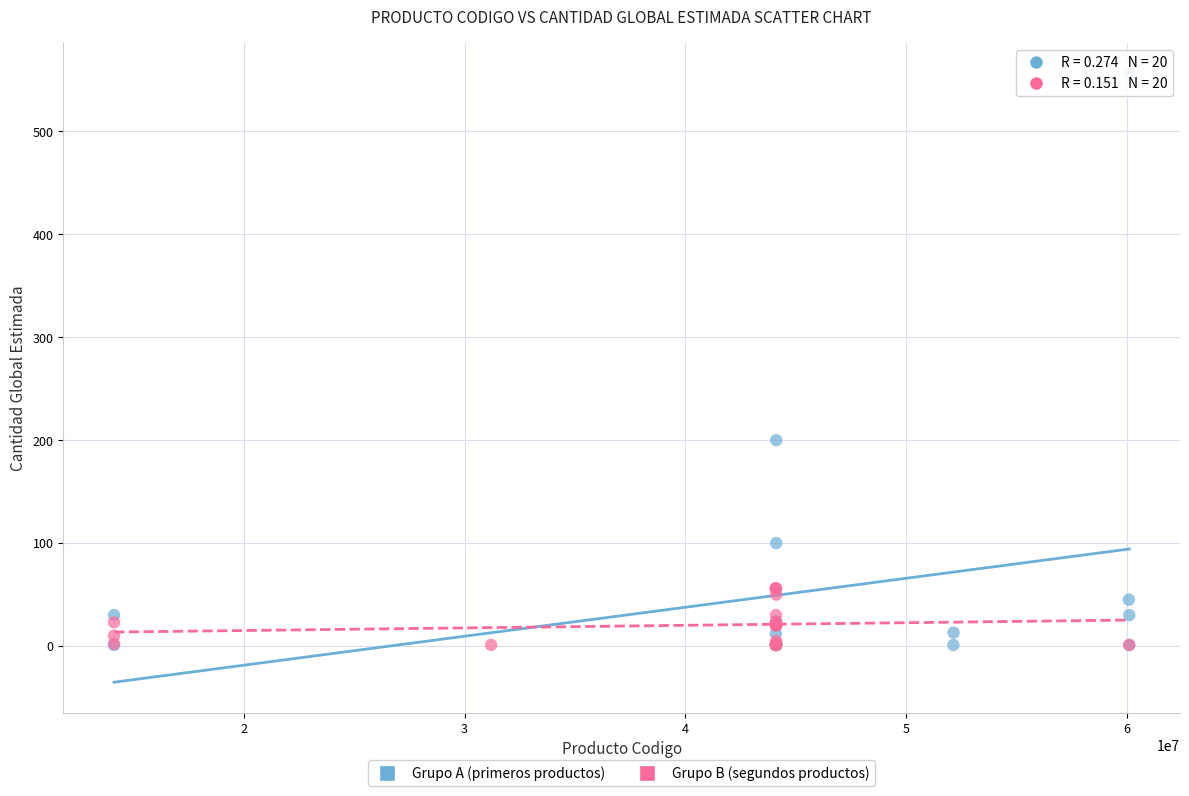

What are all the series names shown in the legend?

Grupo A (primeros productos), Grupo B (segundos productos)